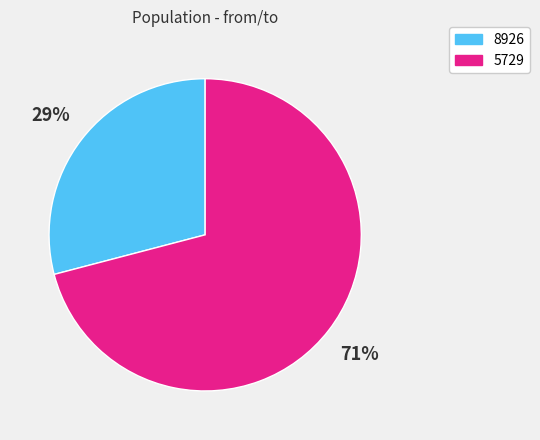

Is there any slice that represents more than half of the pie?

Yes